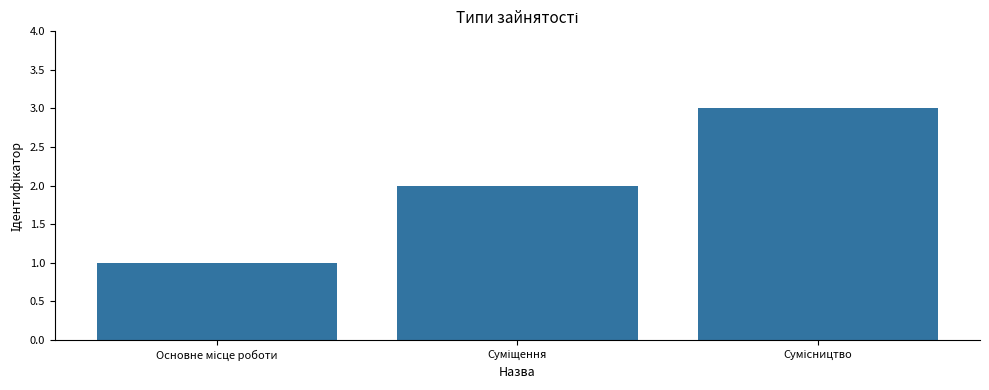

What is the sum of all values?

6